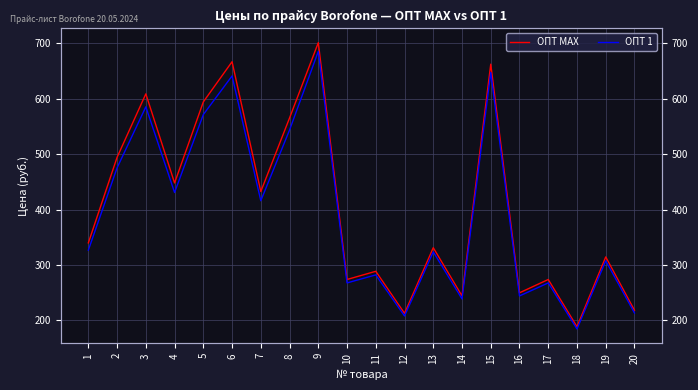

Between 1 and 9, which series saw the biggest shift?

ОПТ MAX